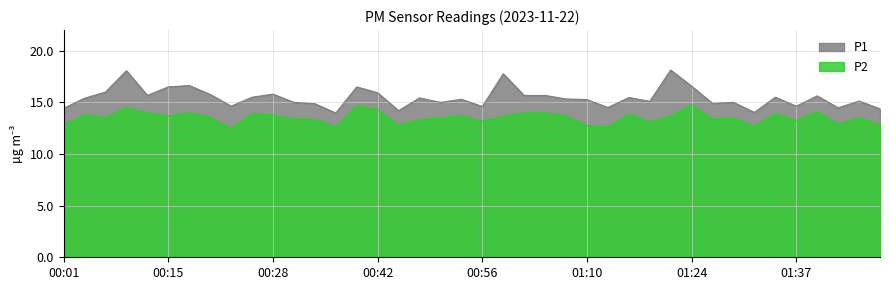

What is the approximate value of P2 at 00:01?

12.8